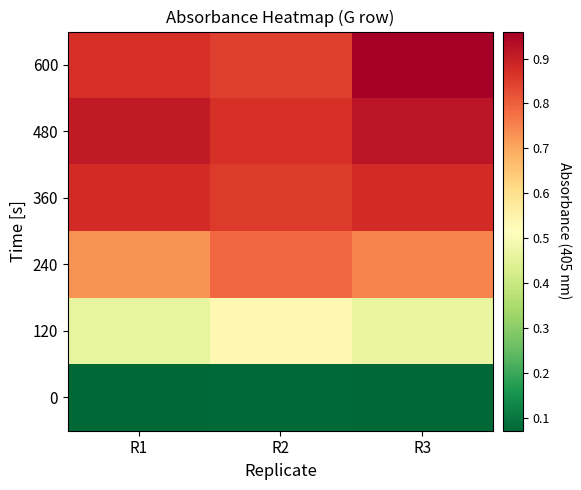

At which category is the sum across all series the highest?

R3